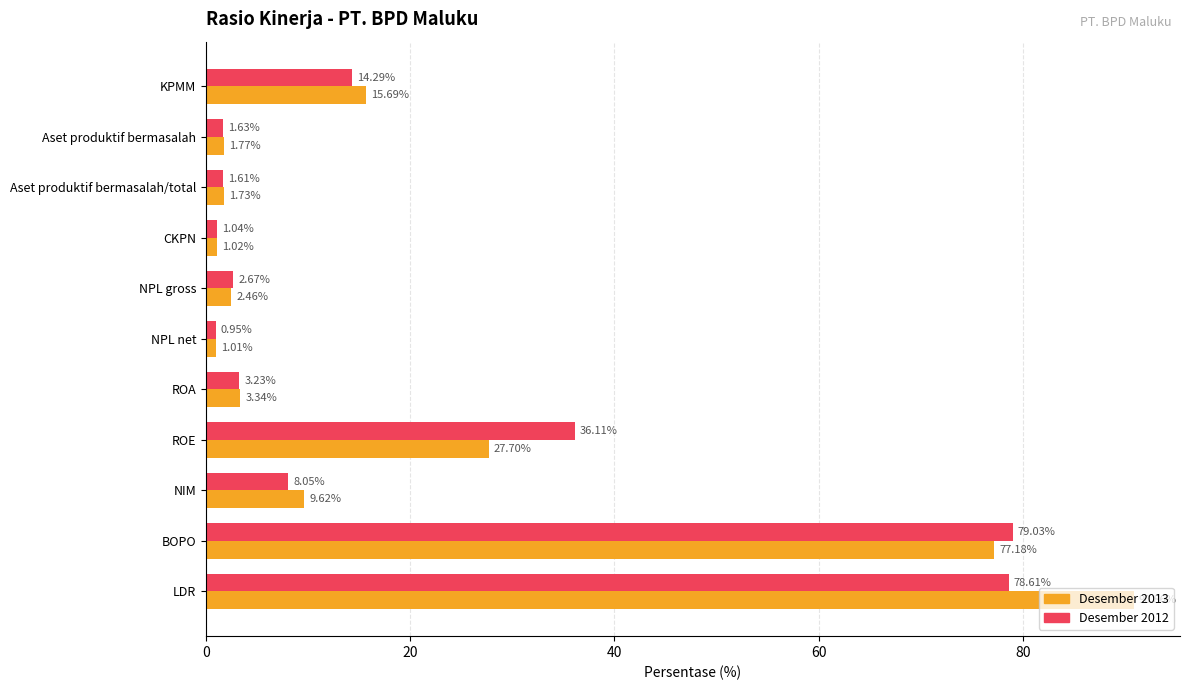

What is the difference between the second highest and minimum values in the Desember 2013 series?

76.2